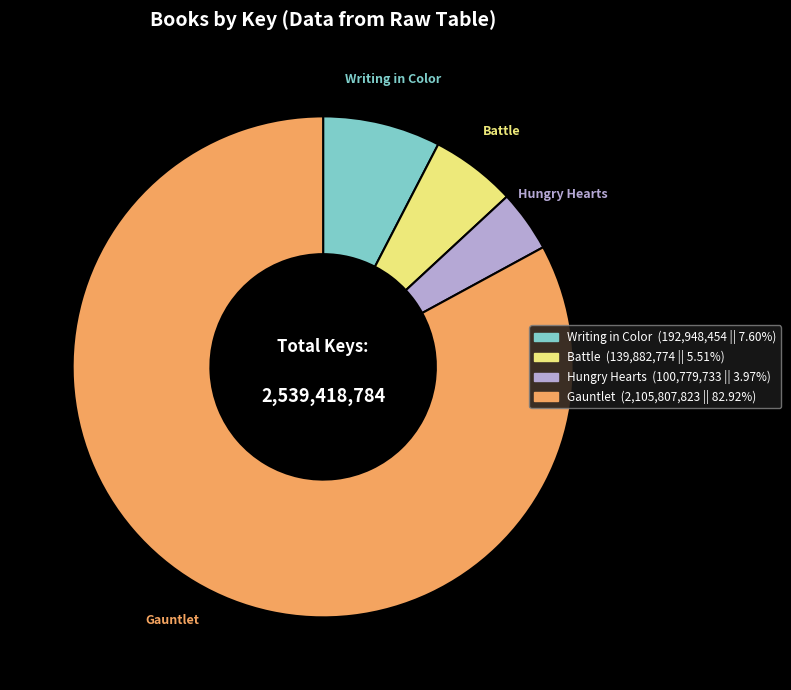

Is the sum of Hungry Hearts and Gauntlet greater than half?

Yes